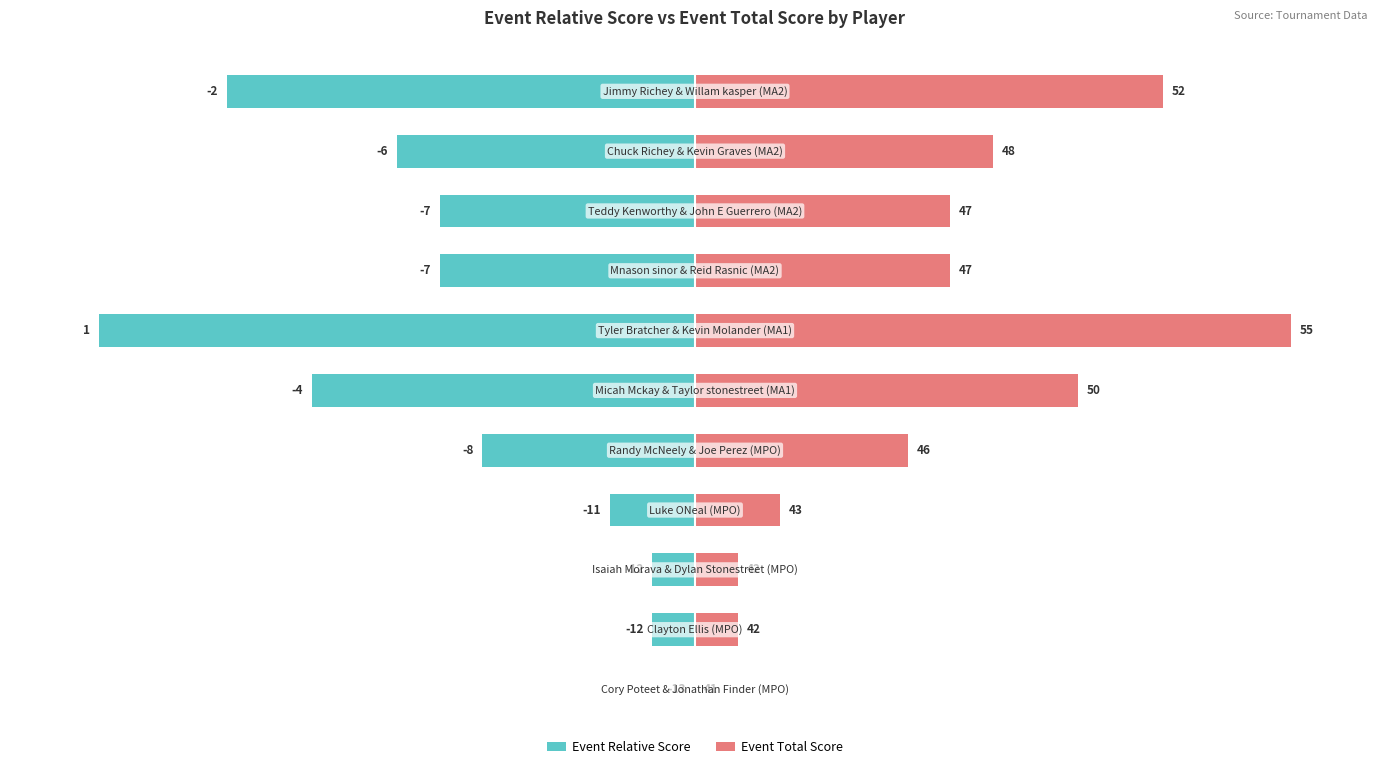

How many values in Event Total Score are above zero?

10